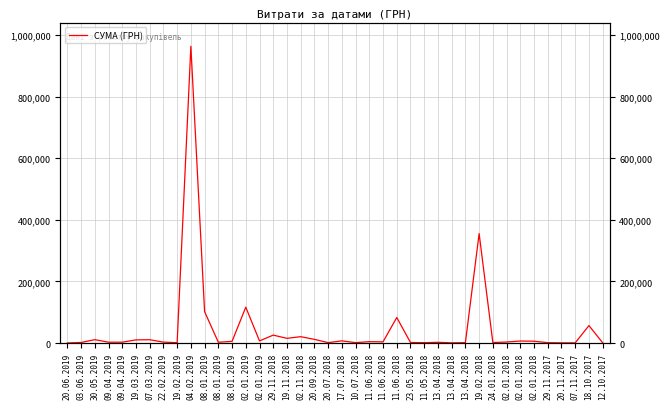

Which label corresponds to the largest value in the chart?

04.02.2019